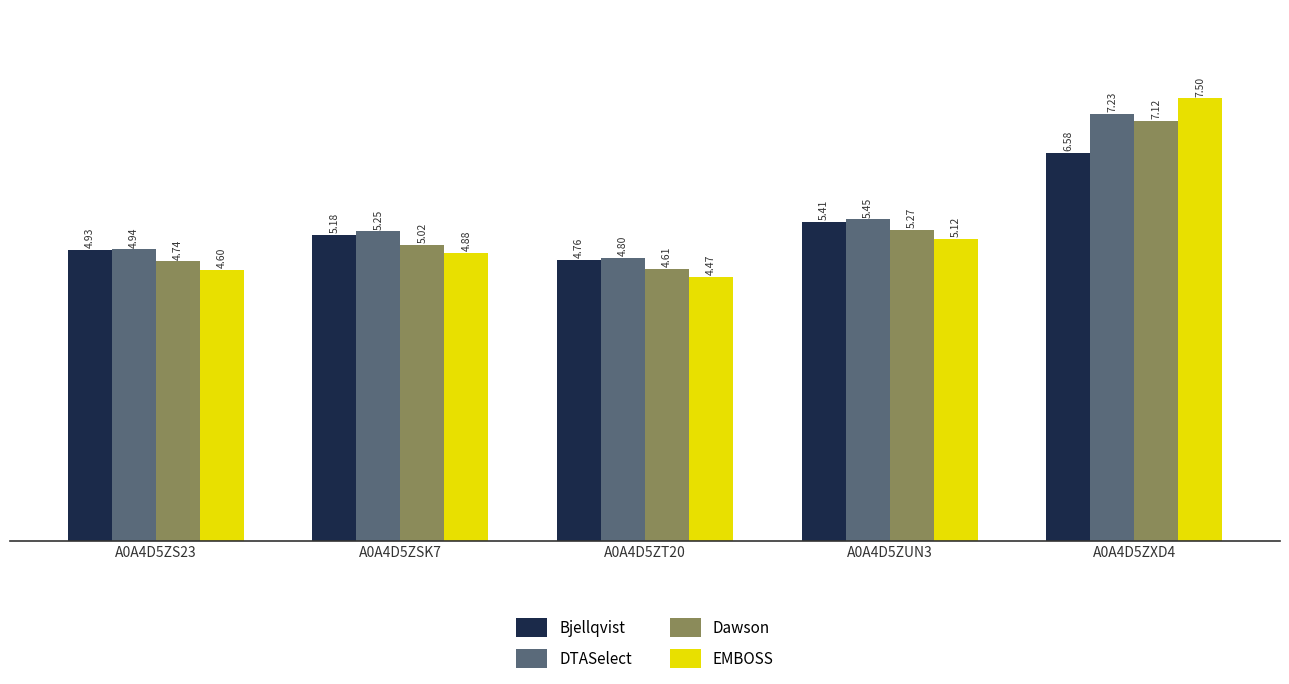

Is it true that EMBOSS equals 2.8 at A0A4D5ZSK7?

False